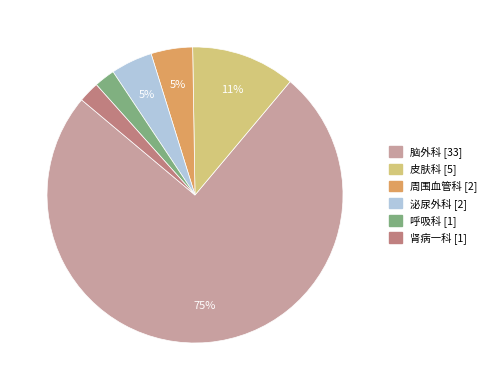

Which has a higher value, 肾病一科 [1] or 泌尿外科 [2]?

泌尿外科 [2]